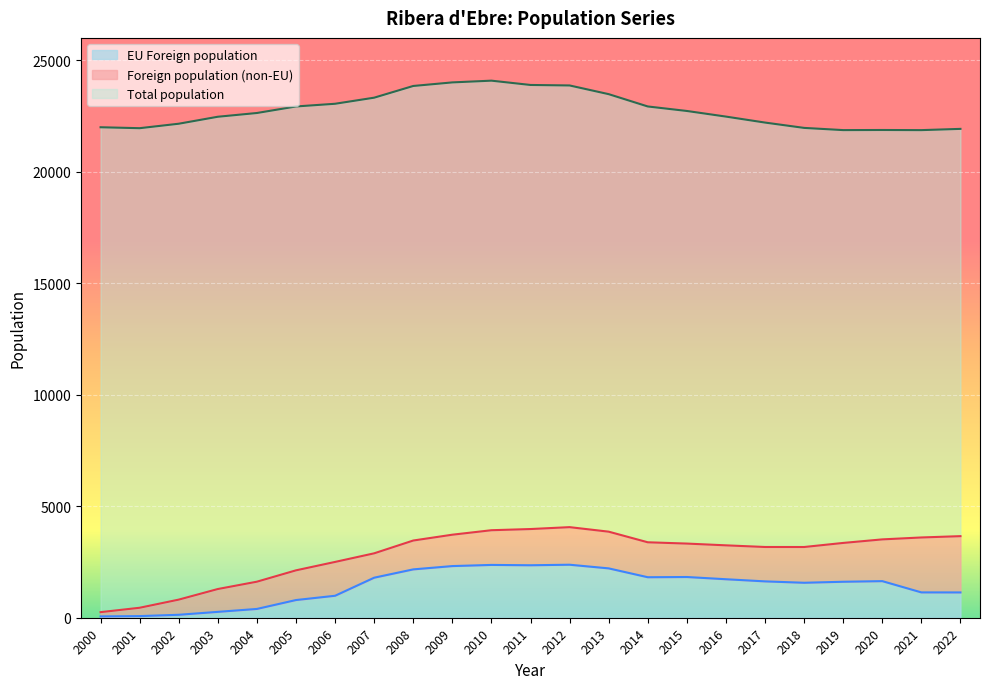

Is it true that Foreign population equals 1400 at 2021?

False